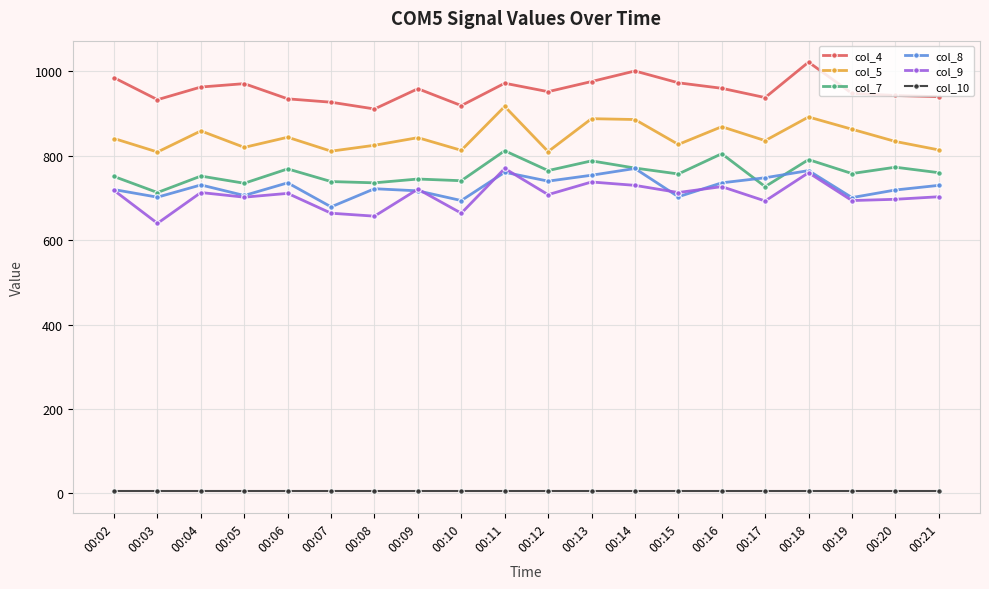

True or false: col_9 has more than 1 points higher than both neighbors.

True